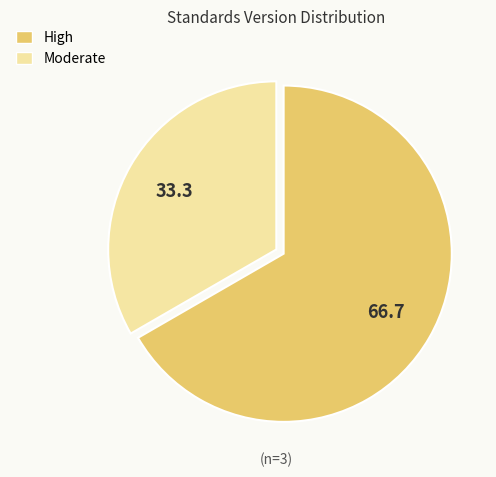

True or false: High accounts for 74% of the total.

False